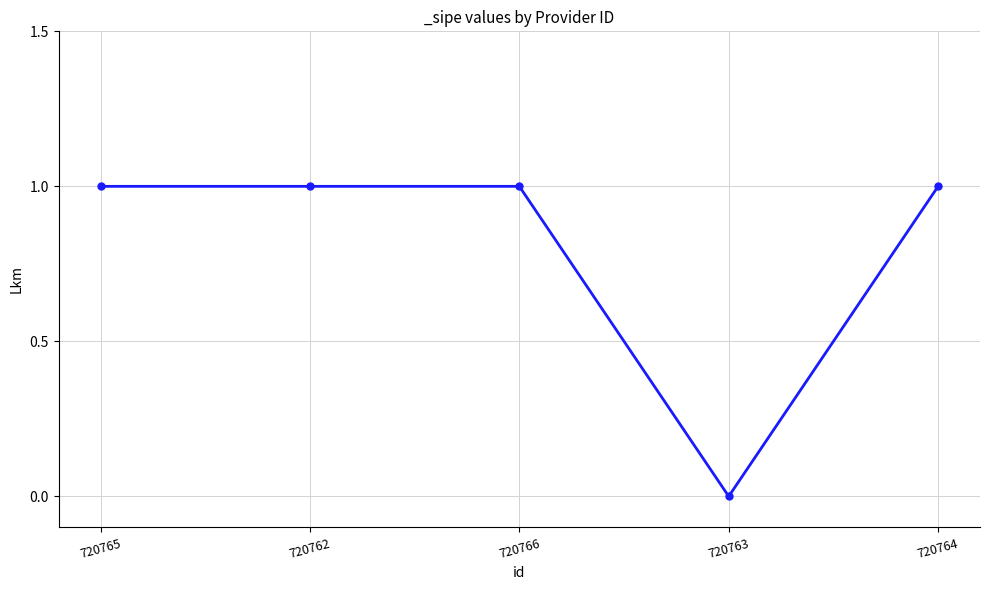

What value does the data have at 720765?

1